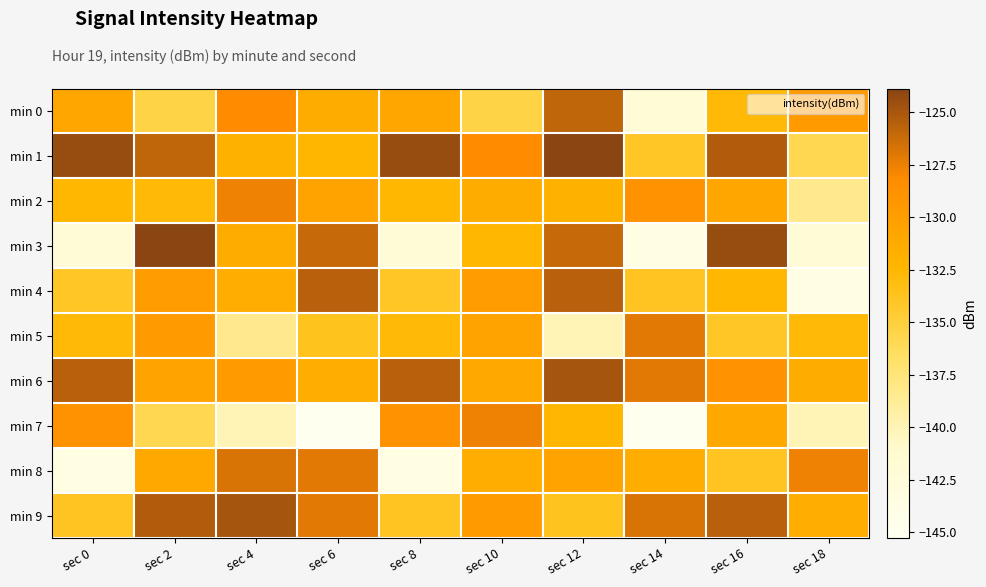

At which category is the sum across all series the highest?

sec 12